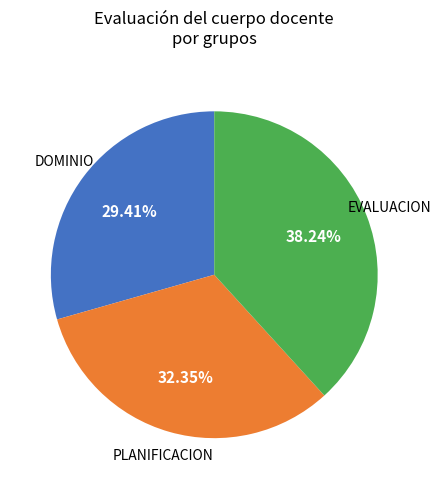

Is there any slice that represents more than half of the pie?

No